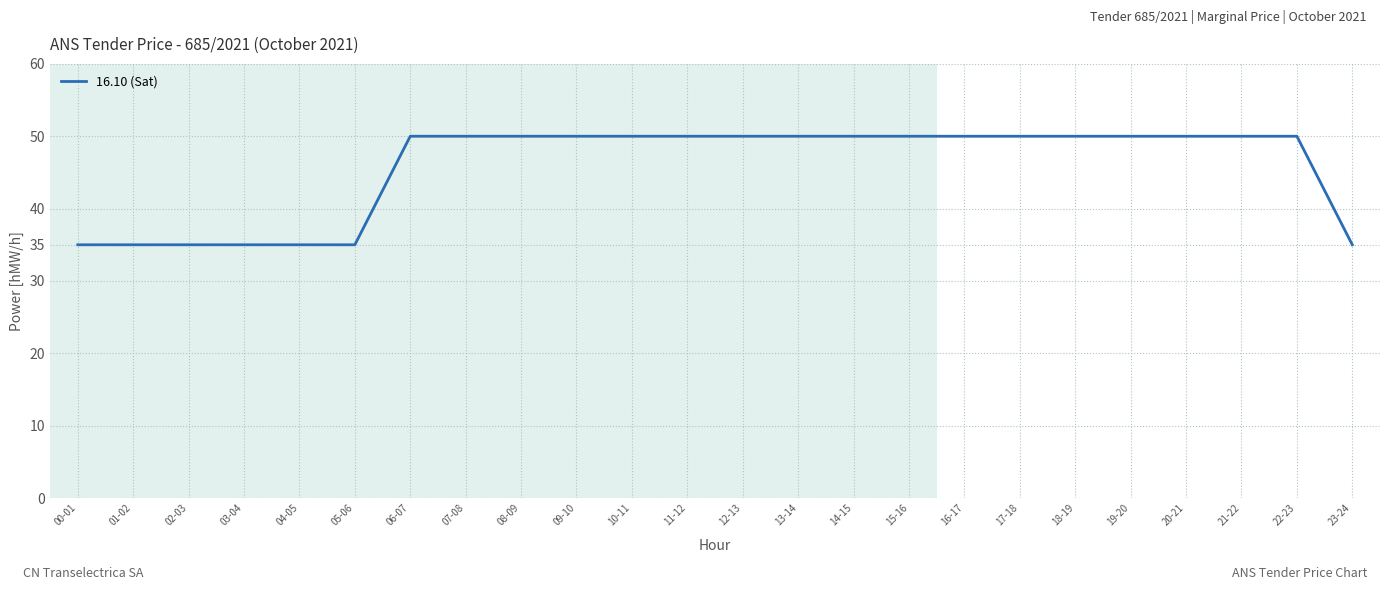

What is the ratio of the value at 13-14 to the value at 09-10?

1.0